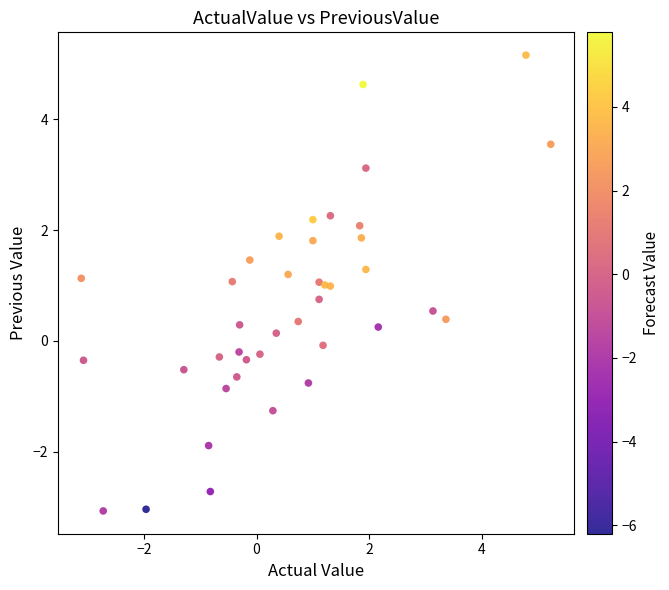

What is the range of Y values (max minus min)?

8.2